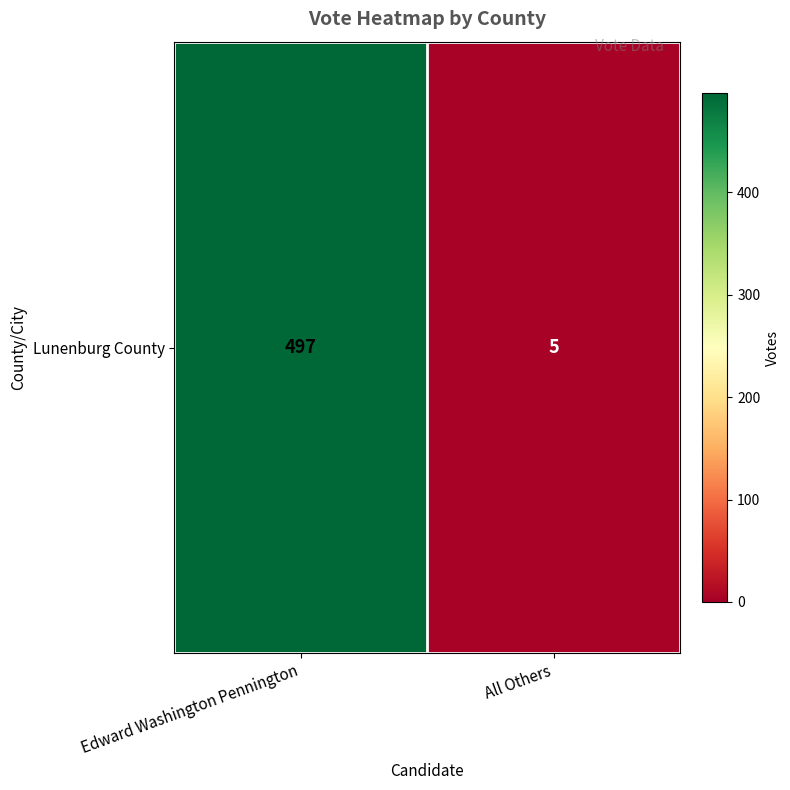

What is the difference between the maximum and minimum values?

492